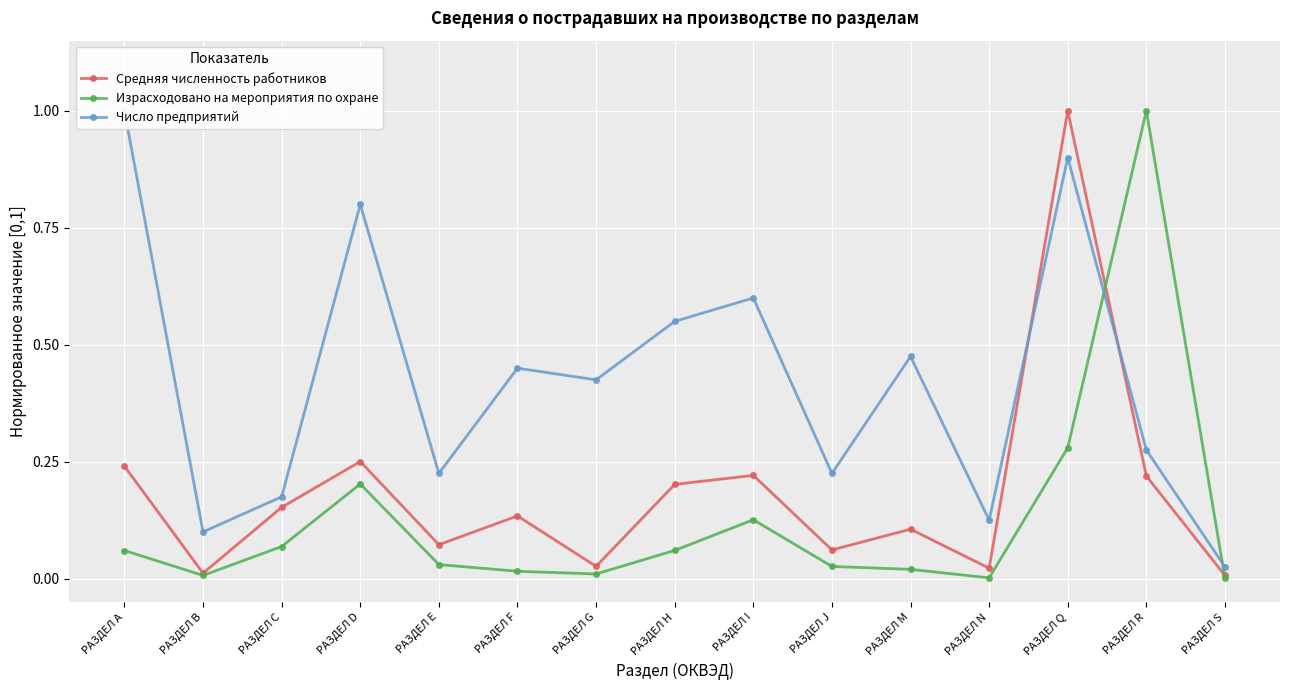

At which category does Число предприятий reach its first local valley?

РАЗДЕЛ В